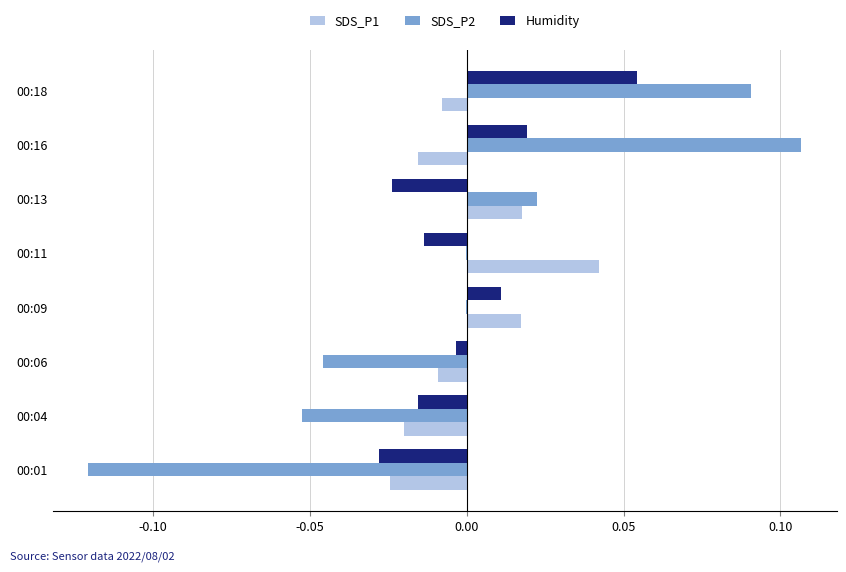

At which category is the sum across all series the highest?

00:18